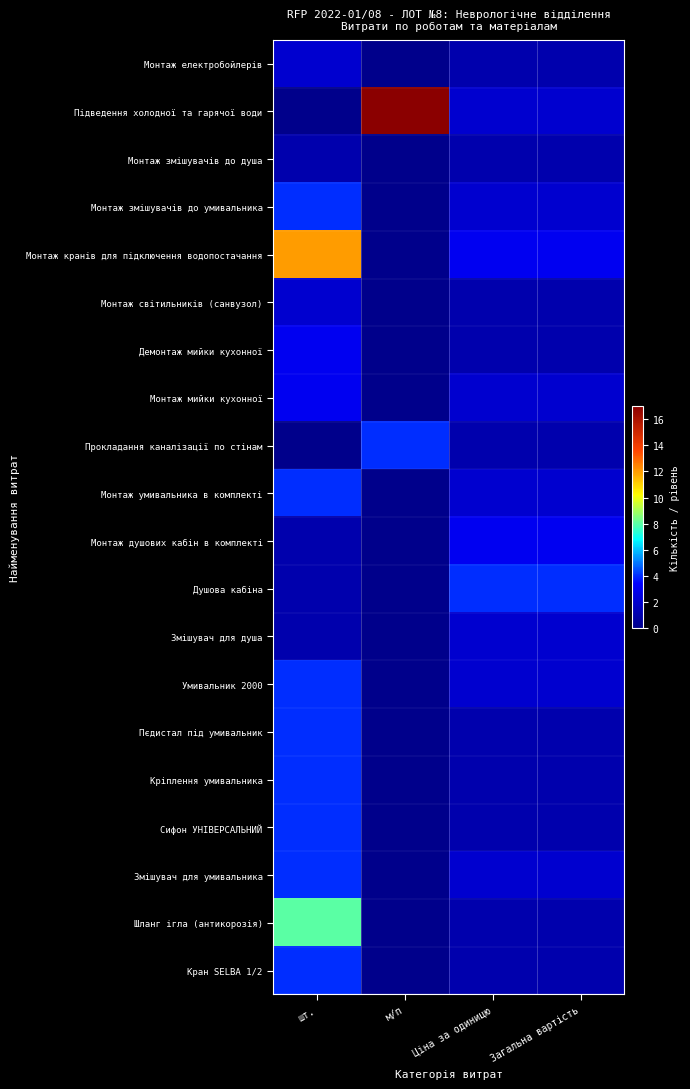

Reading left to right, extract all data points from this chart.

Монтаж електробойлерів: шт.=2	м/п=0	Ціна за одиницю=1	Загальна вартість=1
Підведення холодної та гарячої води: шт.=0	м/п=17	Ціна за одиницю=2	Загальна вартість=2
Монтаж змішувачів до душа: шт.=1	м/п=0	Ціна за одиницю=1	Загальна вартість=1
Монтаж змішувачів до умивальника: шт.=4	м/п=0	Ціна за одиницю=2	Загальна вартість=2
Монтаж кранів для підключення водопостачання: шт.=12	м/п=0	Ціна за одиницю=3	Загальна вартість=3
Монтаж світильників (санвузол): шт.=2	м/п=0	Ціна за одиницю=1	Загальна вартість=1
Демонтаж мийки кухонної: шт.=3	м/п=0	Ціна за одиницю=1	Загальна вартість=1
Монтаж мийки кухонної: шт.=3	м/п=0	Ціна за одиницю=2	Загальна вартість=2
Прокладання каналізації по стінам: шт.=0	м/п=4	Ціна за одиницю=1	Загальна вартість=1
Монтаж умивальника в комплекті: шт.=4	м/п=0	Ціна за одиницю=2	Загальна вартість=2
Монтаж душових кабін в комплекті: шт.=1	м/п=0	Ціна за одиницю=3	Загальна вартість=3
Душова кабіна: шт.=1	м/п=0	Ціна за одиницю=4	Загальна вартість=4
Змішувач для душа: шт.=1	м/п=0	Ціна за одиницю=2	Загальна вартість=2
Умивальник 2000: шт.=4	м/п=0	Ціна за одиницю=2	Загальна вартість=2
Пєдистал під умивальник: шт.=4	м/п=0	Ціна за одиницю=1	Загальна вартість=1
Кріплення умивальника: шт.=4	м/п=0	Ціна за одиницю=1	Загальна вартість=1
Сифон УНІВЕРСАЛЬНИЙ: шт.=4	м/п=0	Ціна за одиницю=1	Загальна вартість=1
Змішувач для умивальника: шт.=4	м/п=0	Ціна за одиницю=2	Загальна вартість=2
Шланг ігла (антикорозія): шт.=8	м/п=0	Ціна за одиницю=1	Загальна вартість=1
Кран SELBA 1/2: шт.=4	м/п=0	Ціна за одиницю=1	Загальна вартість=1